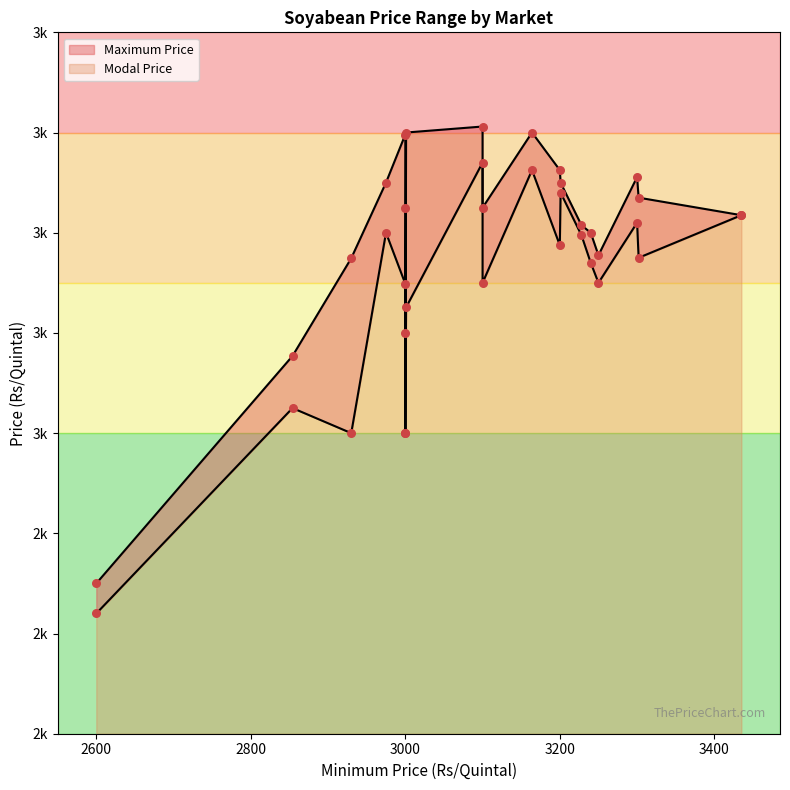

Which series reaches the minimum Y coordinate?

Modal Price